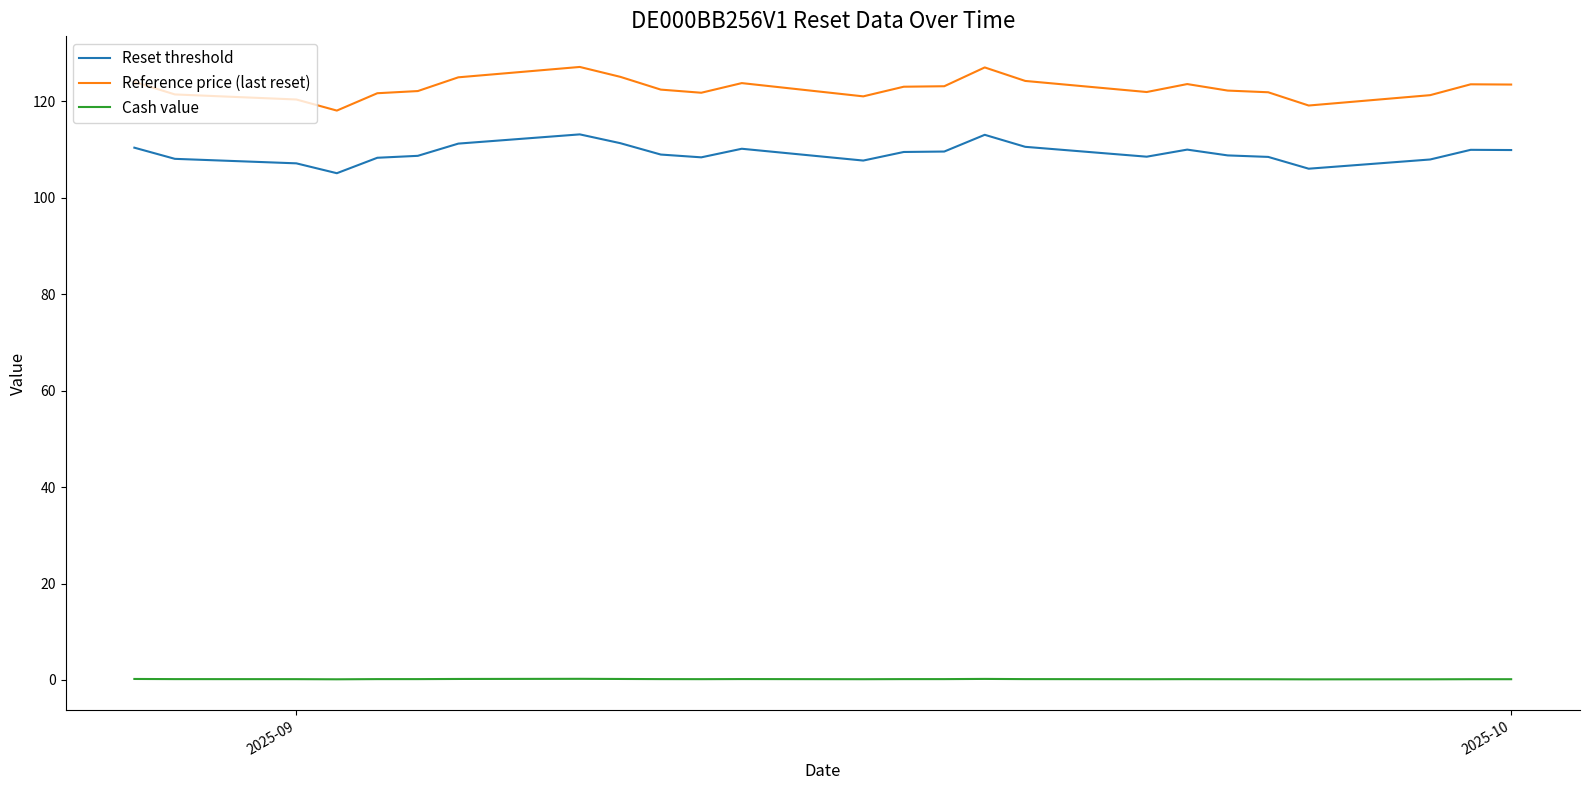

True or false: Reference price (last reset) and Reset threshold cross at least once.

False